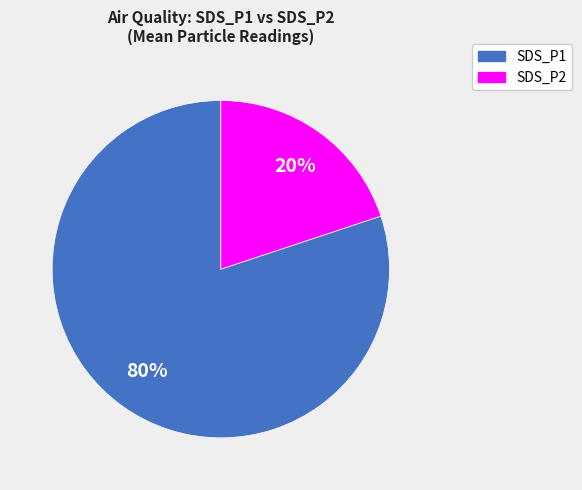

Which slice is the largest?

SDS_P1